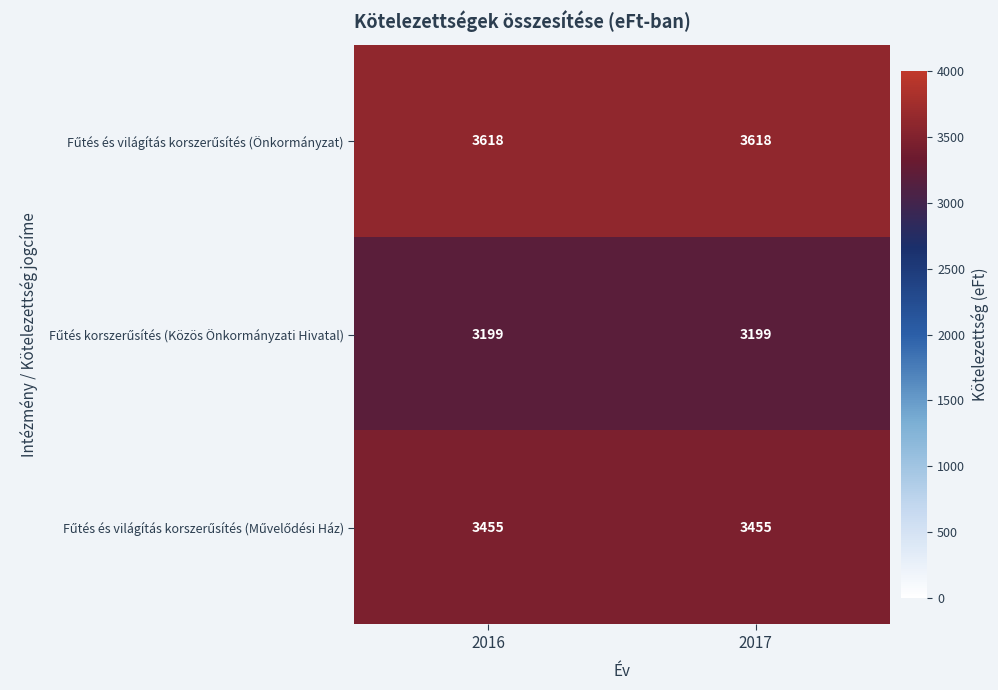

What is the total value across all series at 2017?

10272